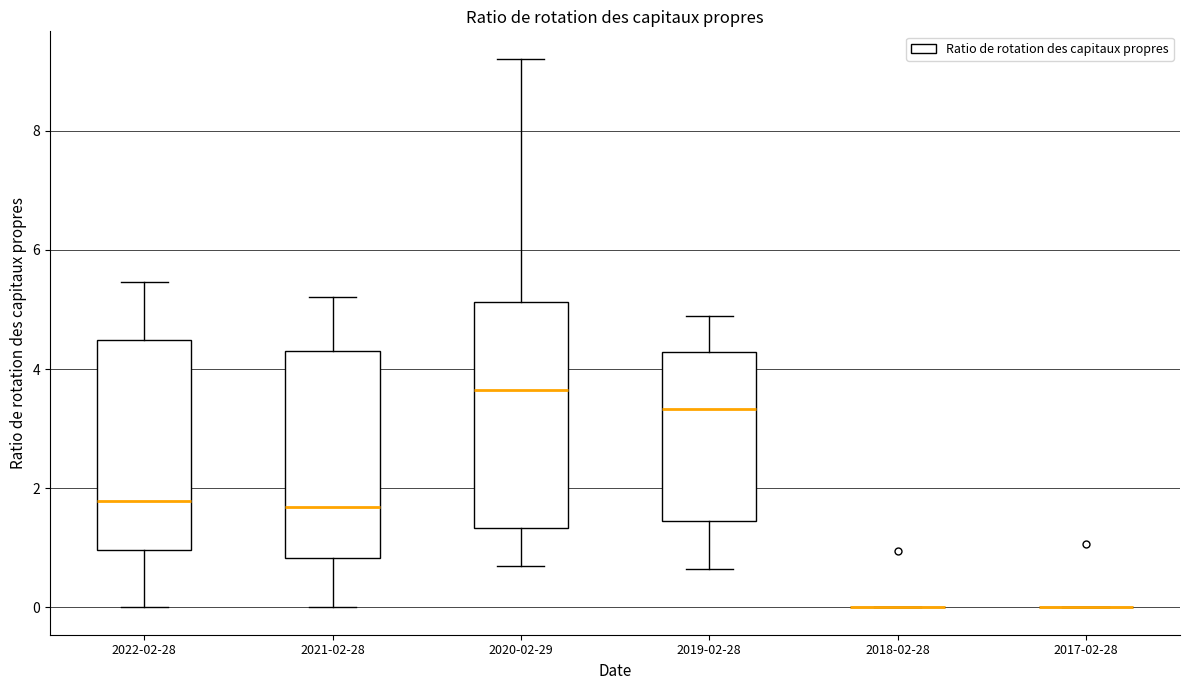

Which box is the tallest, from its lower edge to its upper edge?

2020-02-29